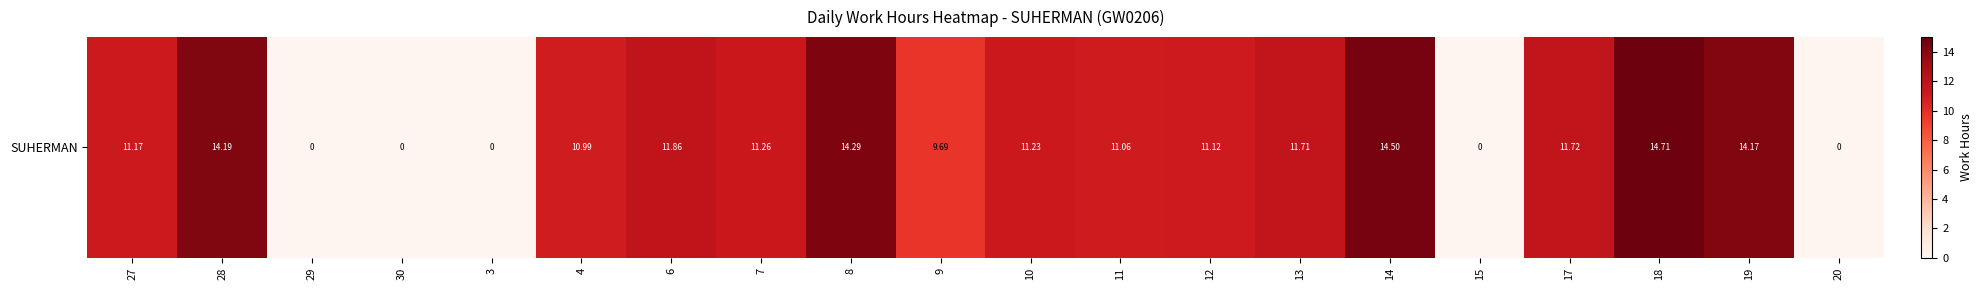

Which category has the highest value across all series?

18